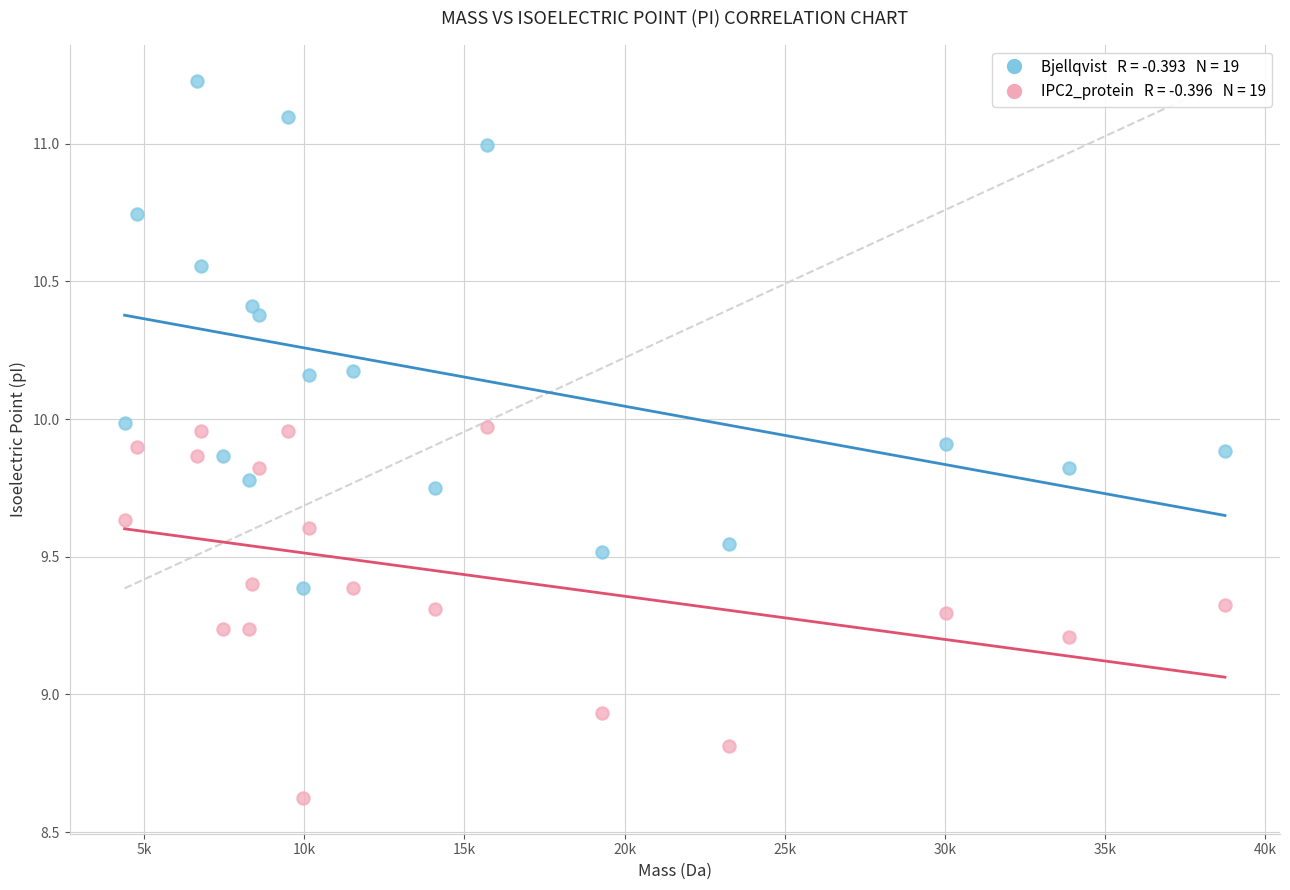

Across all data points, what is the range of X values (max minus min)?

34339.9